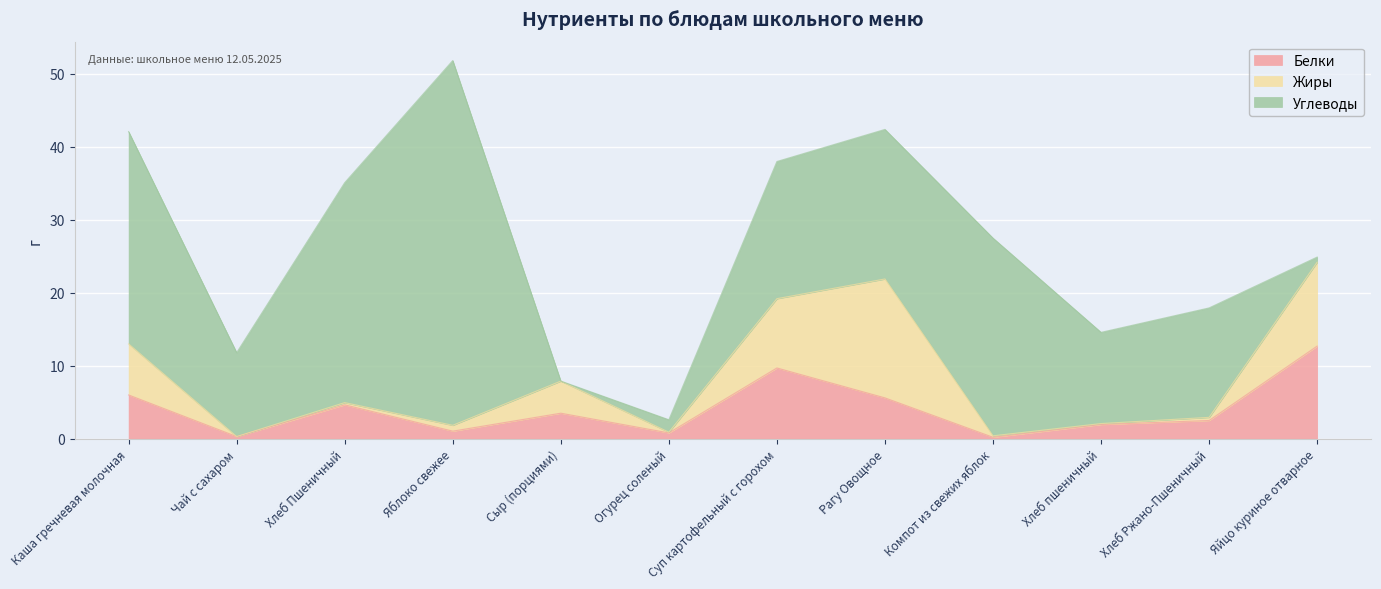

What position from the left is Каша гречневая молочная?

1